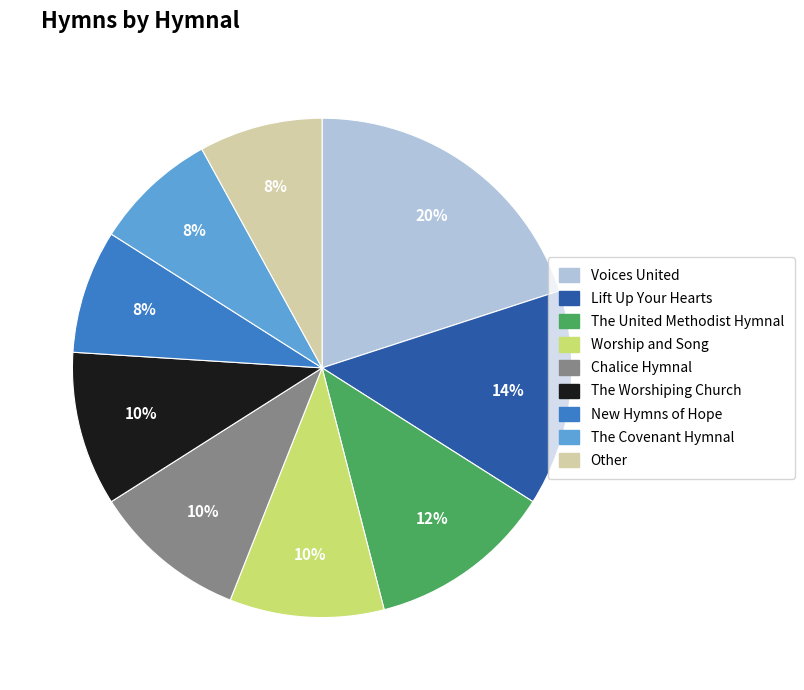

How many segments does this pie chart have?

9